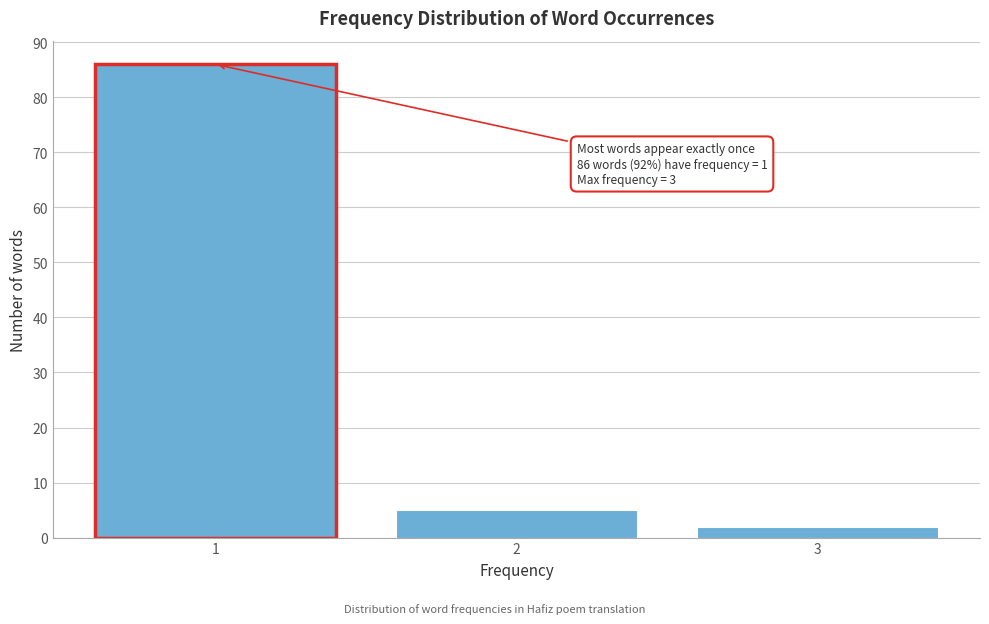

Reading left to right, what are all the values shown in this chart?

1=86	2=5	3=2